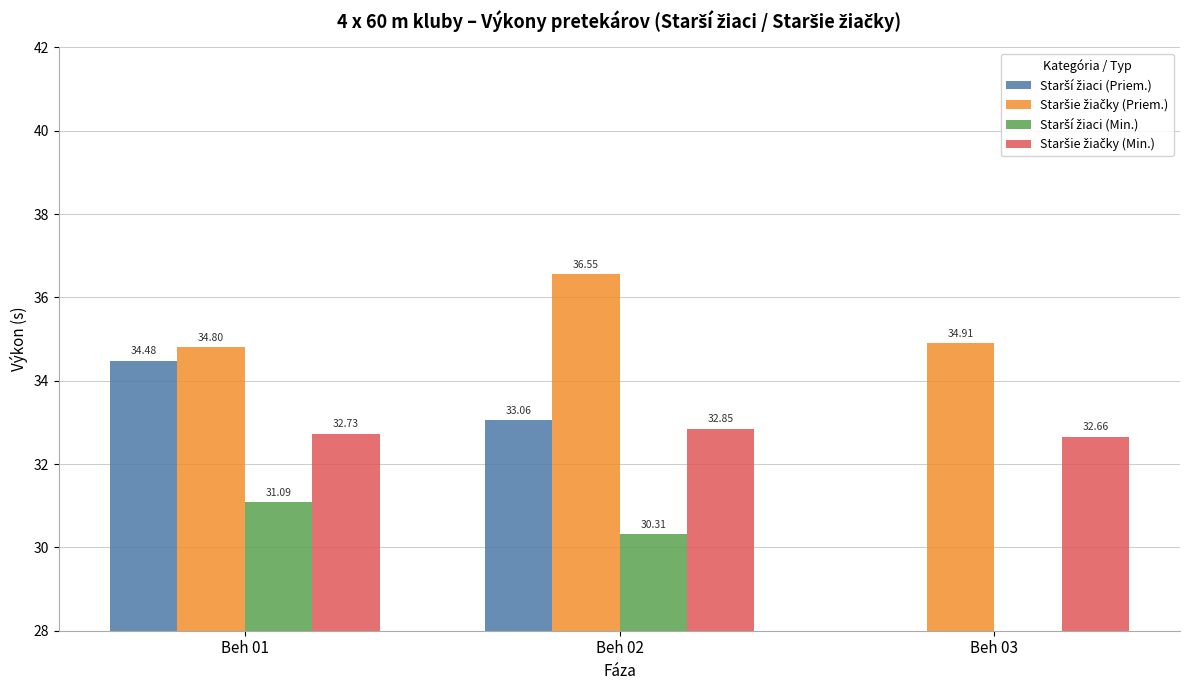

How many Staršie žiačky (Min.) values are between 32 and 33?

3